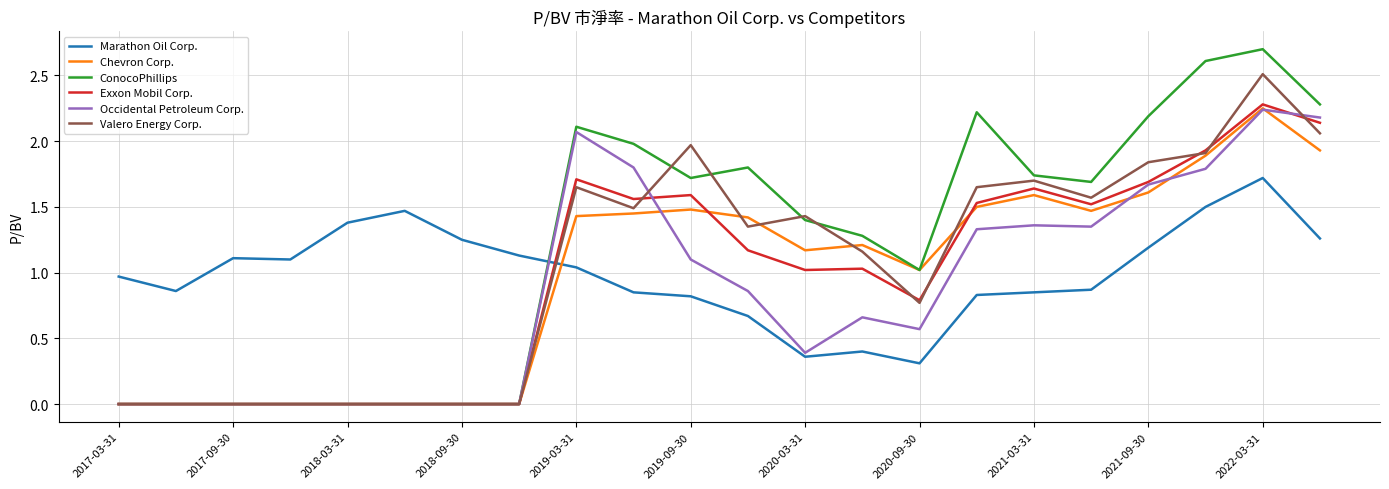

How many times do Chevron Corp. and Marathon Oil Corp. cross each other?

1